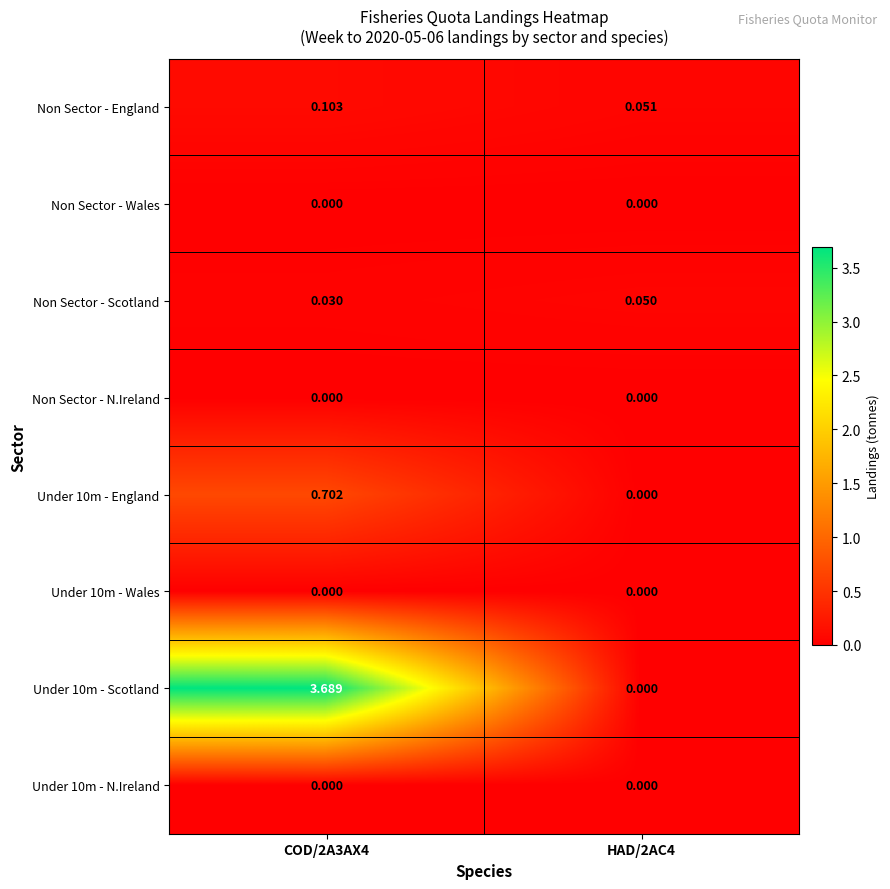

Which series changed the most between COD/2A3AX4 and HAD/2AC4?

Under 10m - Scotland